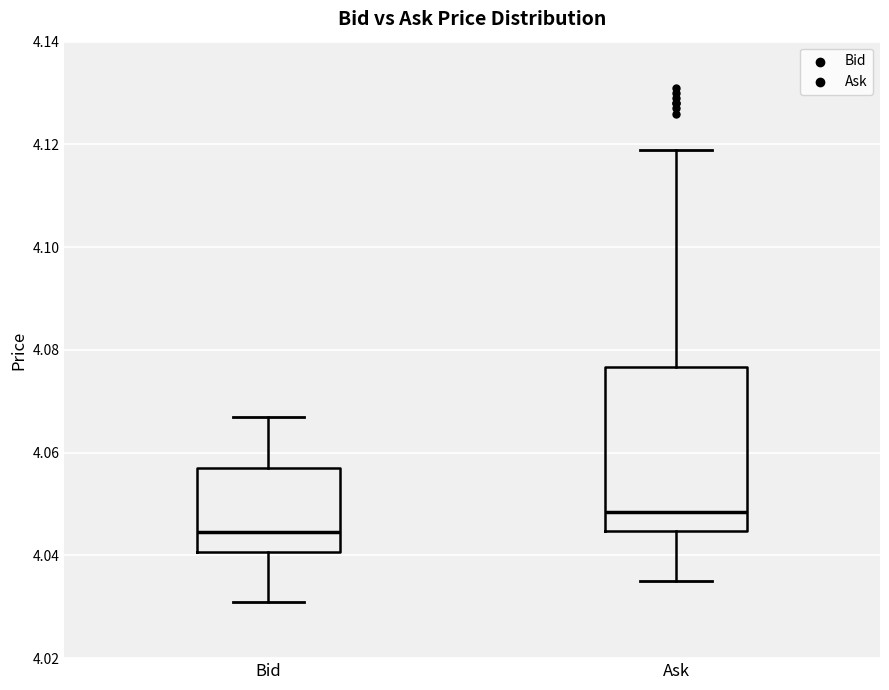

Comparing the boxes themselves (not the whiskers), which one is the tallest?

Ask